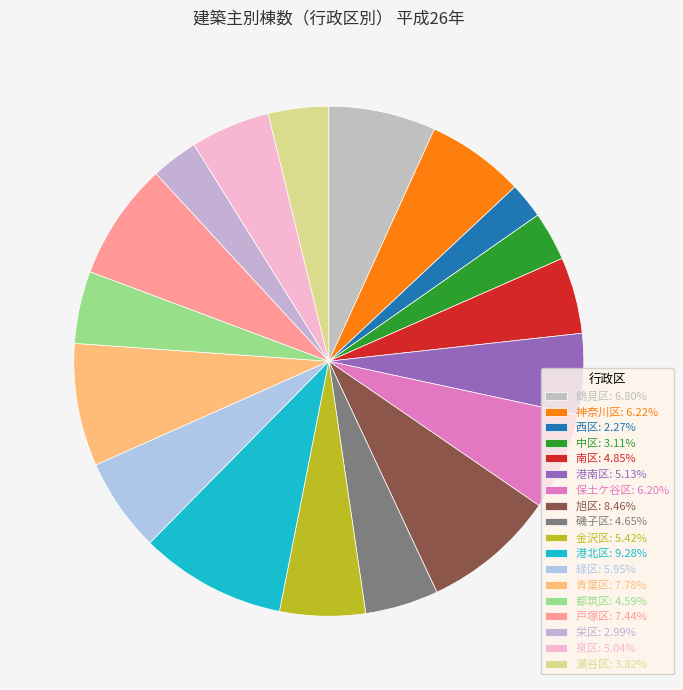

The 保土ケ谷区 slice represents 6% of the pie. True or false?

True